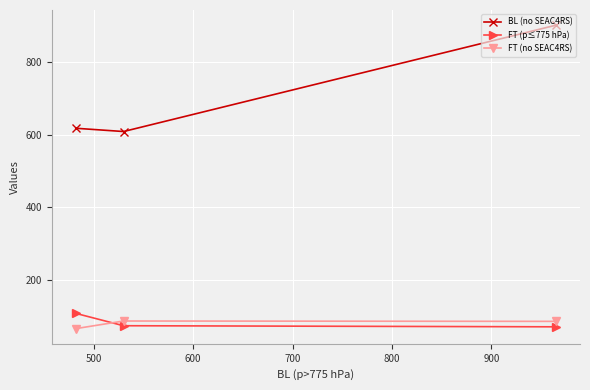

What is the average value of the FT (p≤775 hPa) series?

84